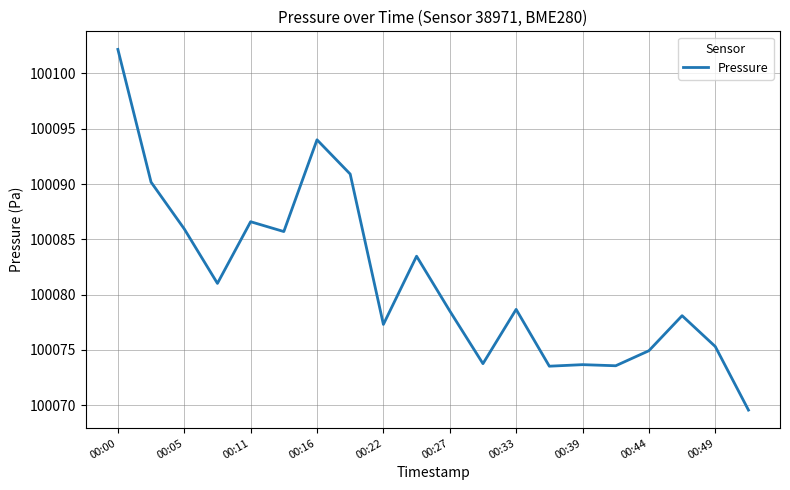

What is the difference between the maximum and minimum values?

32.6